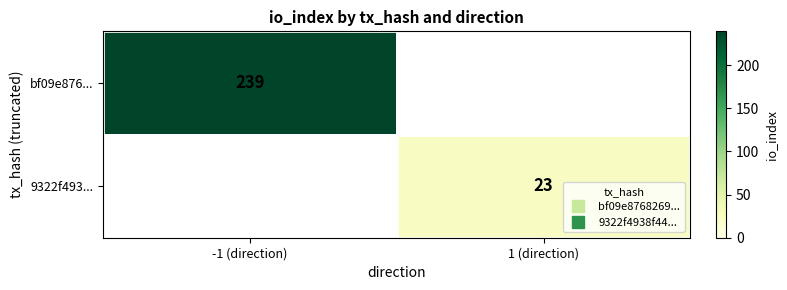

Is the value of bf09e876... at 1 (direction) greater than the value of 9322f493... at -1 (direction)?

No